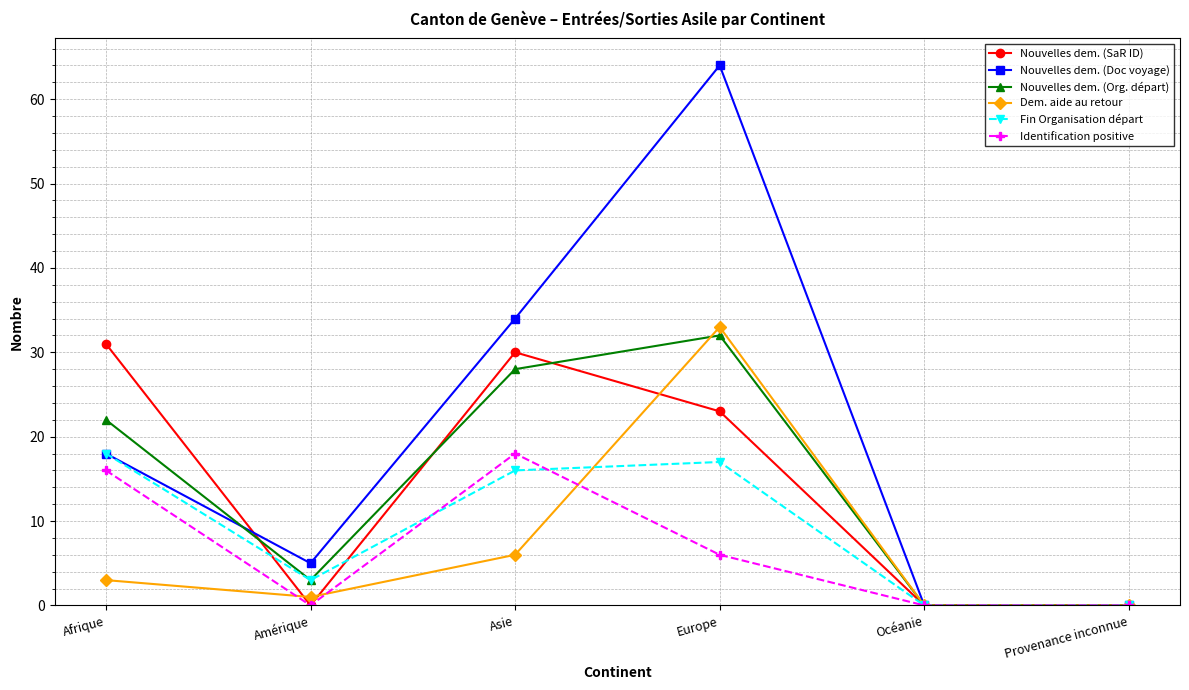

Which series has the largest range (max minus min)?

Nouvelles dem. (Doc voyage)